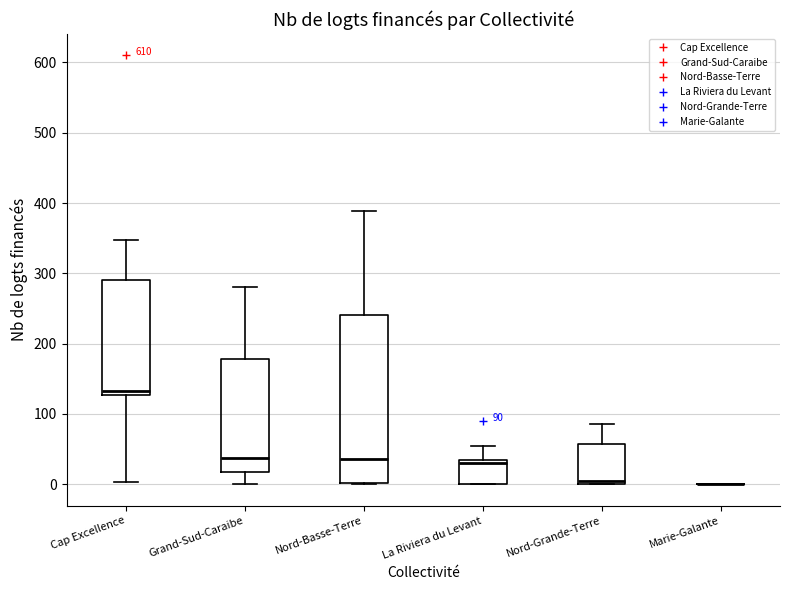

Comparing the boxes themselves (not the whiskers), which one is the tallest?

Nord-Basse-Terre